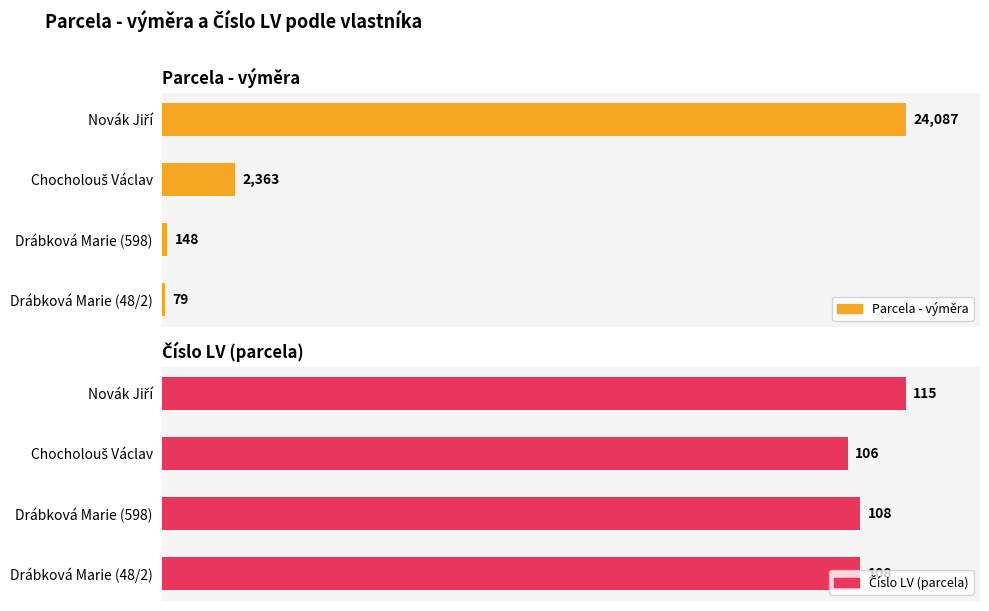

Is the value of Číslo LV (parcela) at Drábková Marie (48/2) greater than the value of Parcela - výměra at Chocholouš Václav?

Yes